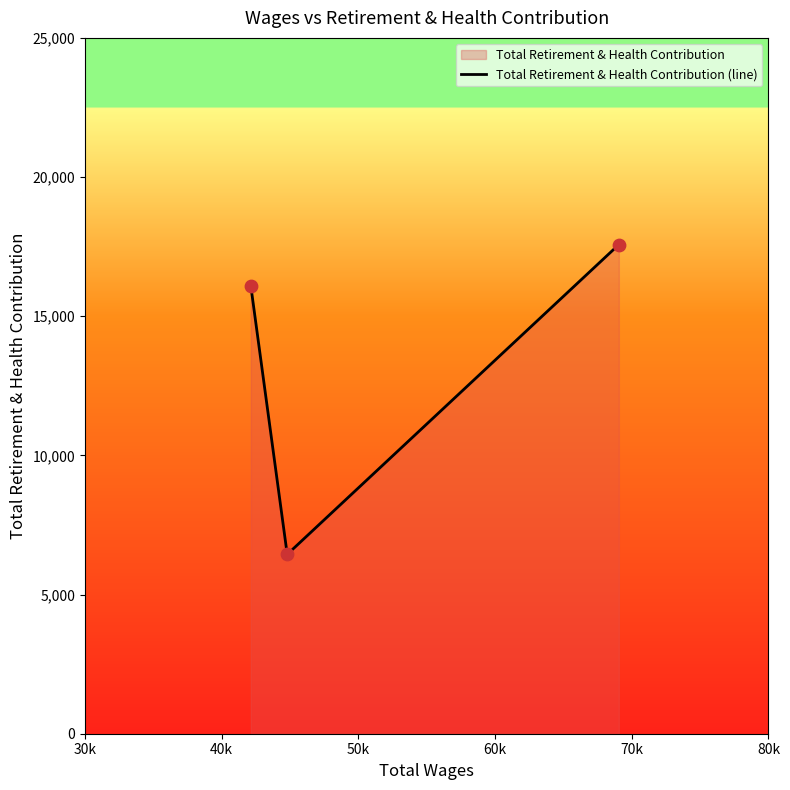

What is the smallest value displayed?

6443